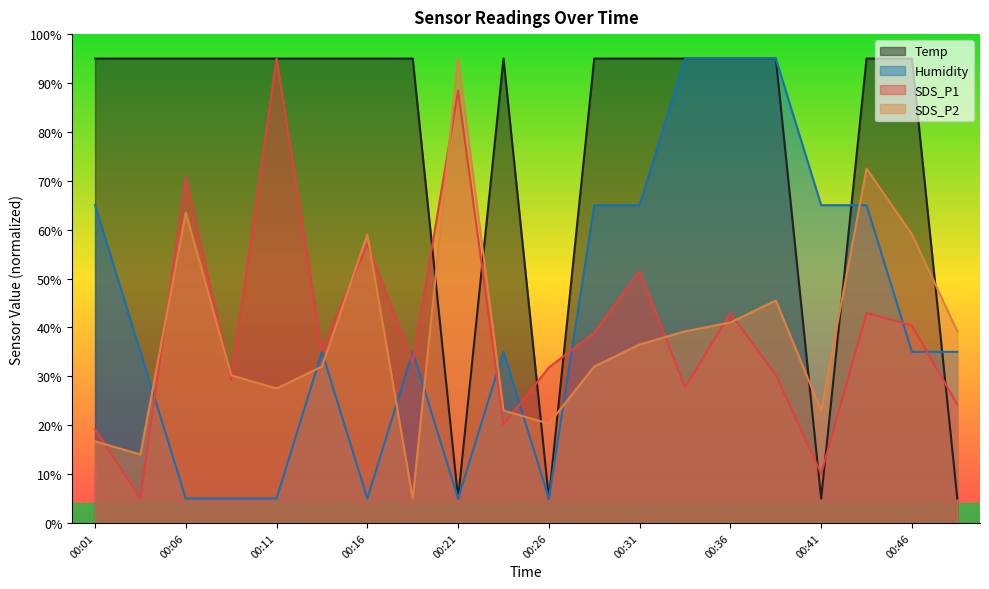

Which series has the largest total across all categories?

Temp